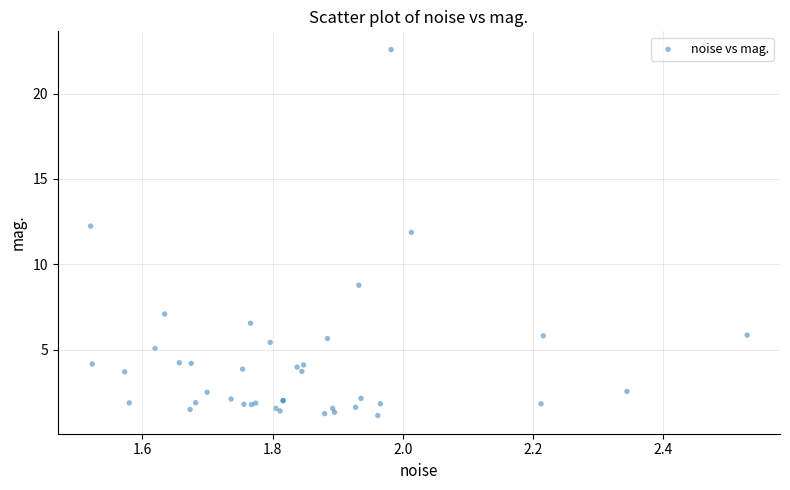

What Y value in the scatter plot is closest to 11?

11.9